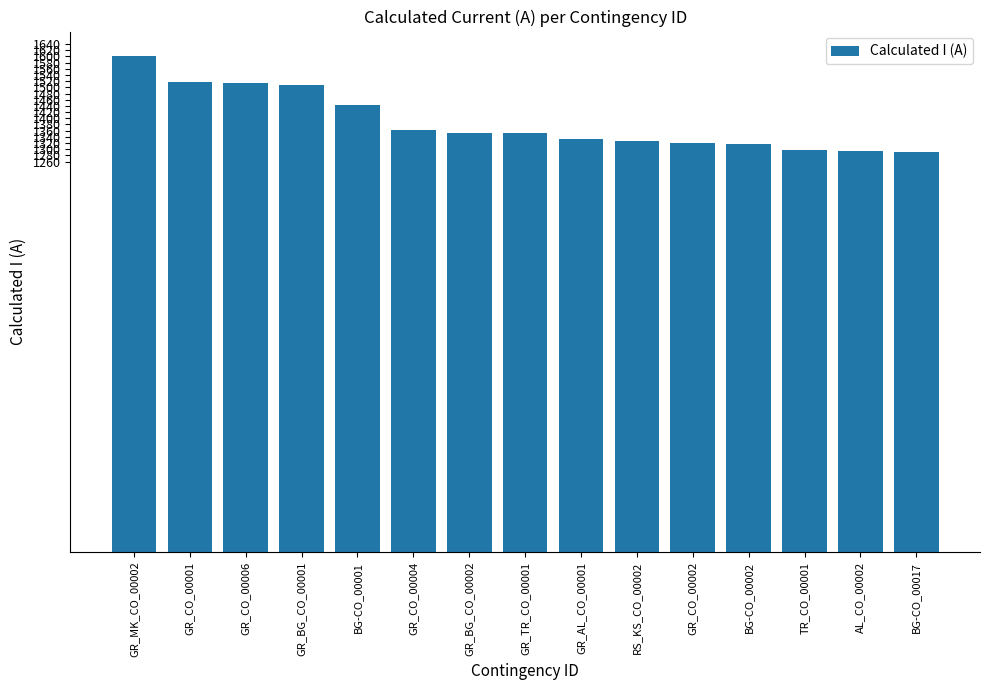

What is the label of the 14th bar from the right?

GR_CO_00001